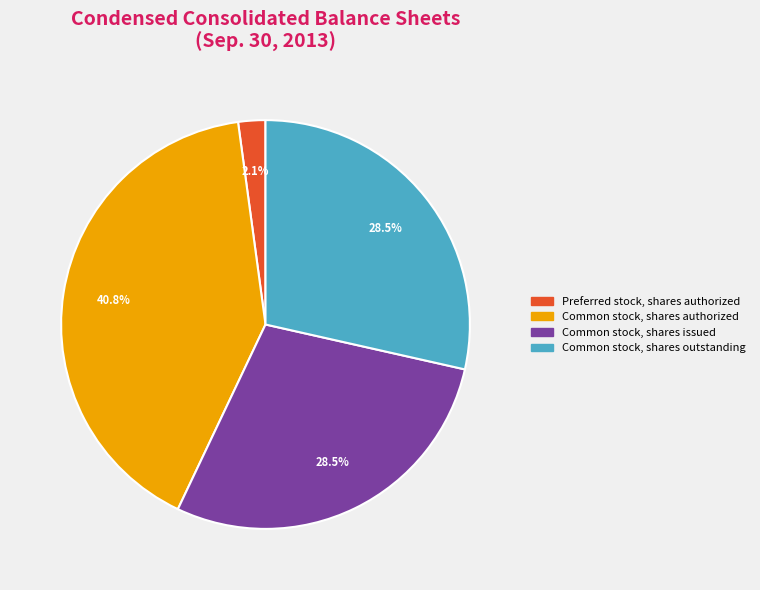

Is there any slice that represents more than half of the pie?

No